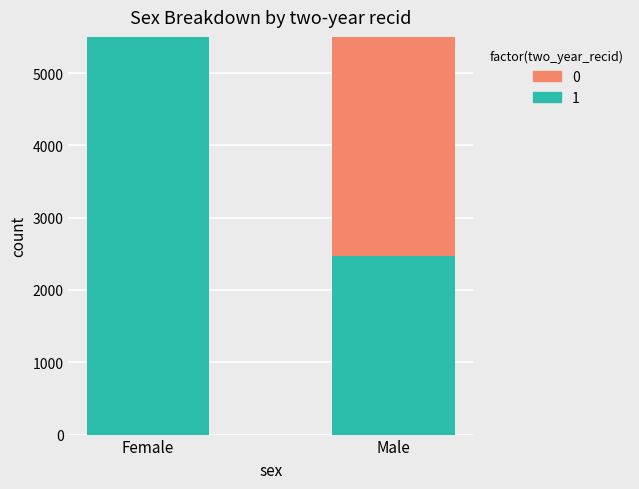

What is the sum of all 0 values?

2360120